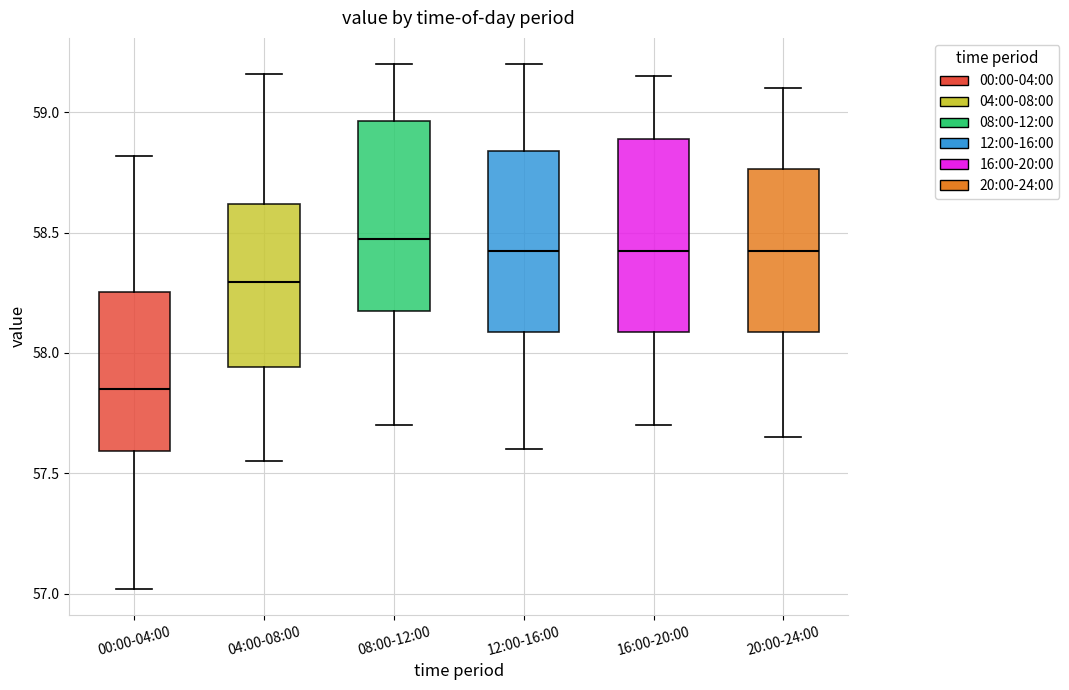

Reading left to right, read every box against the y-axis: the position of its median line, the range the box covers, and the ends of its whiskers. The values are not printed on the chart, so give them approximately, as read against the axis.

00:00-04:00: median 57.85, box 57.60 to 58.25, whiskers 57.00 to 58.80
04:00-08:00: median 58.30, box 57.95 to 58.60, whiskers 57.55 to 59.15
08:00-12:00: median 58.50, box 58.20 to 58.95, whiskers 57.70 to 59.20
12:00-16:00: median 58.45, box 58.10 to 58.85, whiskers 57.60 to 59.20
16:00-20:00: median 58.45, box 58.10 to 58.90, whiskers 57.70 to 59.15
20:00-24:00: median 58.45, box 58.10 to 58.75, whiskers 57.65 to 59.10